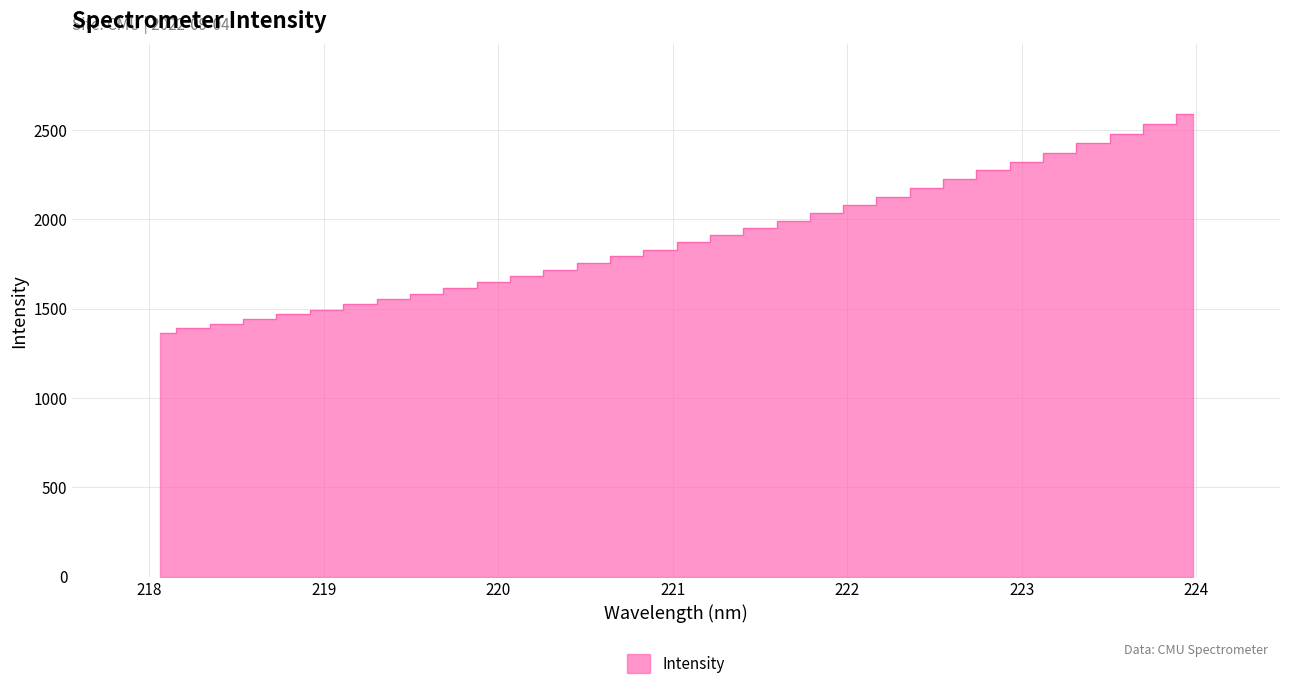

What is the change in value from 218.8244 to 220.9264?

+361.0